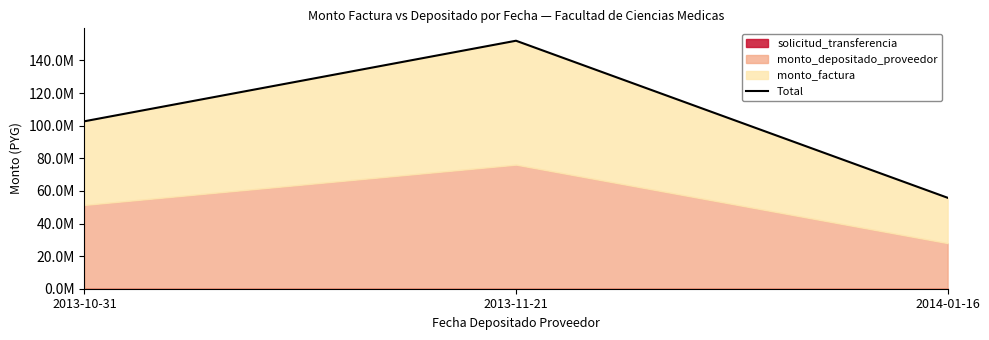

How many values are between 55783650 and 152089895?

3